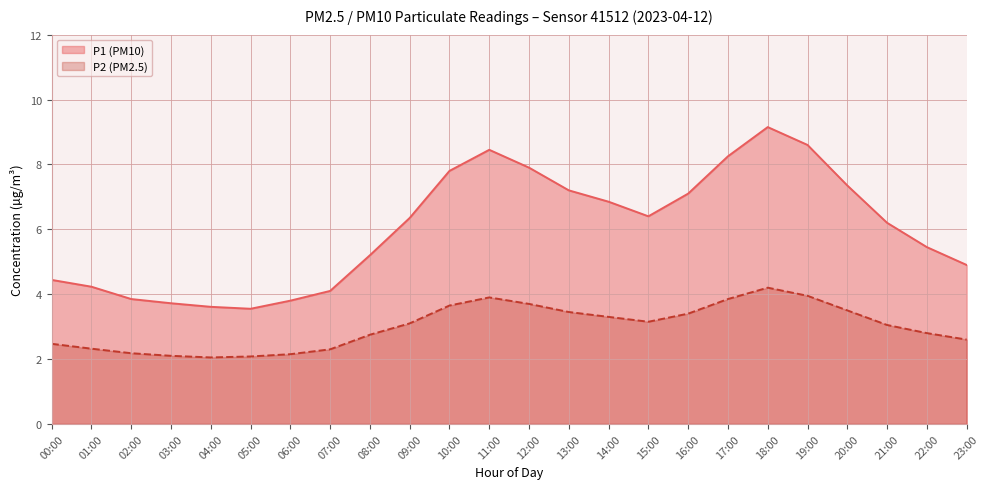

How many values in the P2 series are below 3?

11